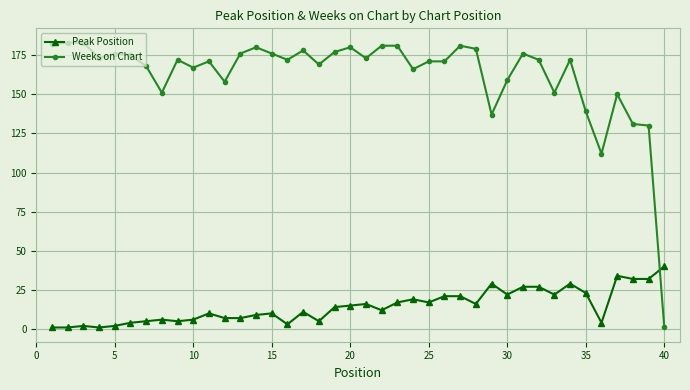

List the series in order of their peak value, lowest first.

Peak Position, Weeks on Chart